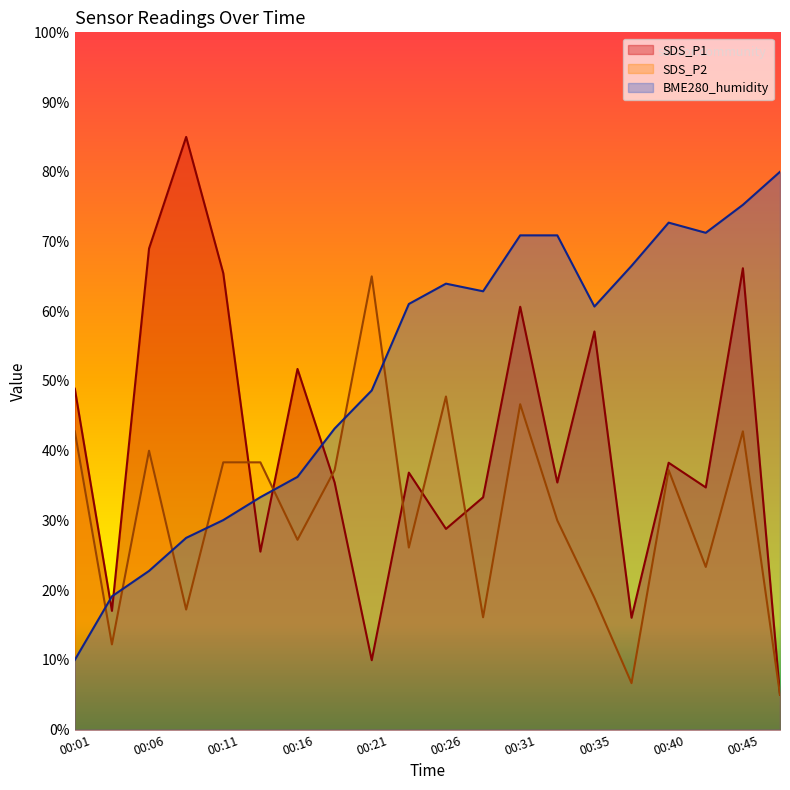

Is the value of SDS_P2 at 00:45 greater than the value of BME280_humidity at 00:31?

No